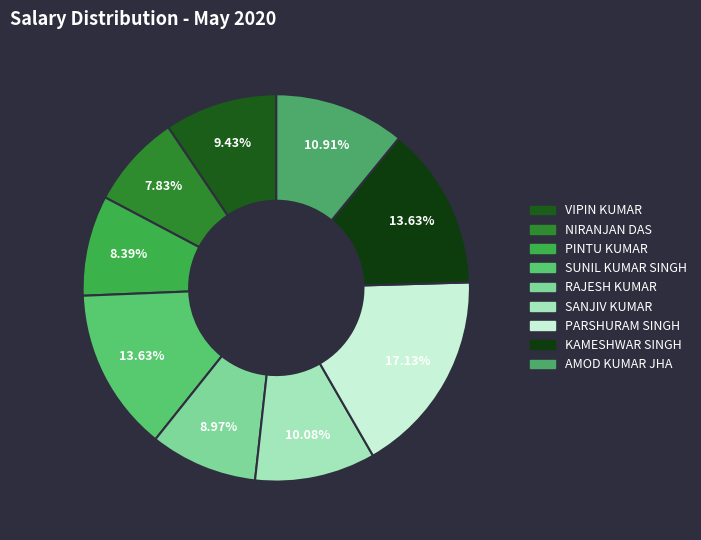

What is the change in value from RAJESH KUMAR to AMOD KUMAR JHA?

+3124